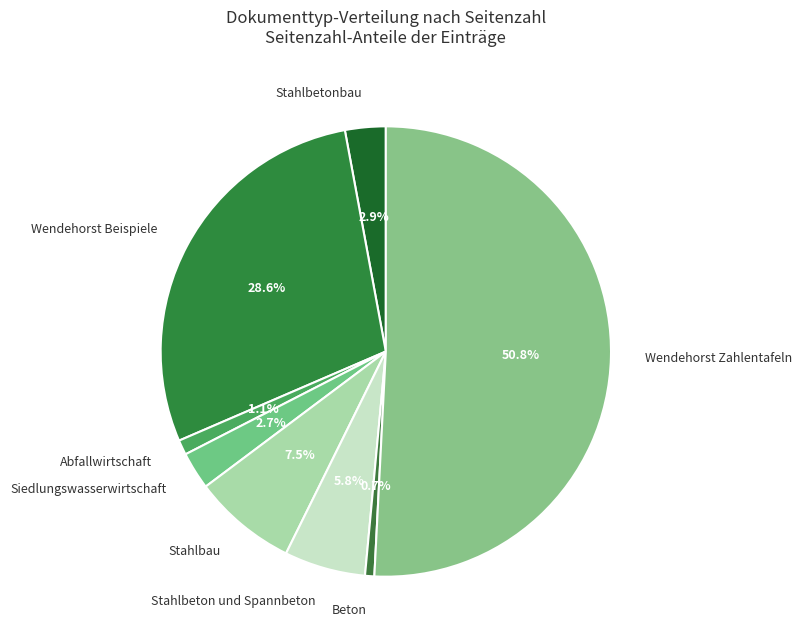

Combined, do Beton and Stahlbeton und Spannbeton account for over 50%?

No